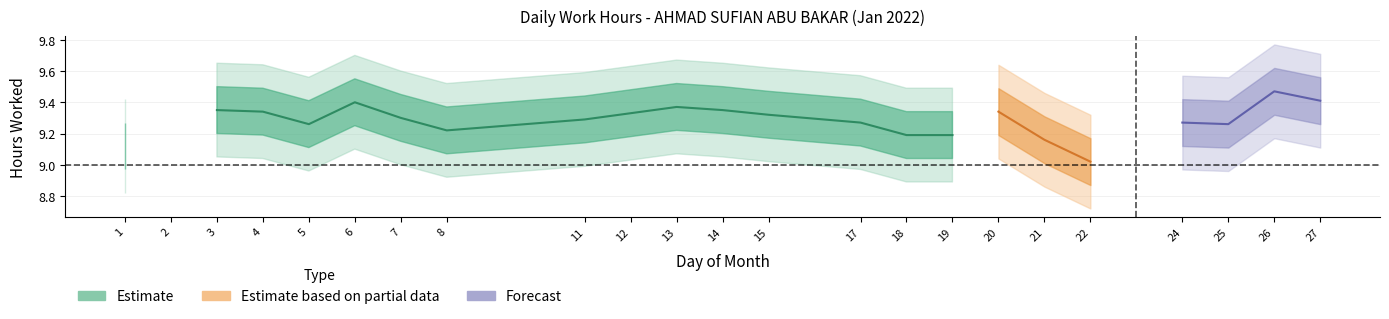

What is the value of the 16th point from the left?

9.2